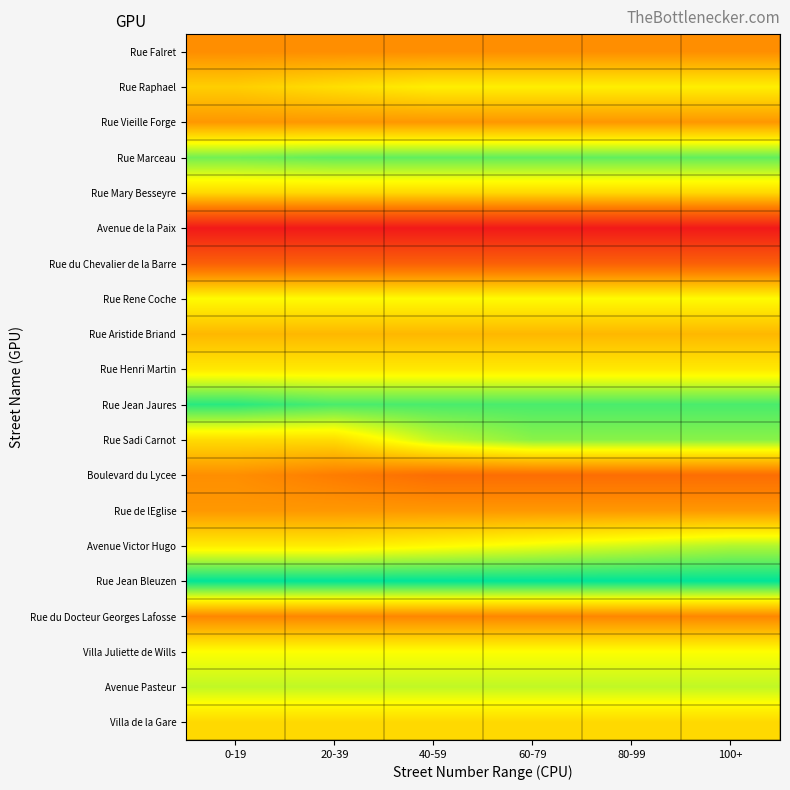

At 40-59, list the series in order from smallest to largest.

Avenue de la Paix, Rue du Chevalier de la Barre, Boulevard du Lycee, Rue du Docteur Georges Lafosse, Rue Falret, Rue Vieille Forge, Rue de lEglise, Rue Aristide Briand, Rue Mary Besseyre, Villa de la Gare, Rue Henri Martin, Rue Raphael, Avenue Victor Hugo, Rue Rene Coche, Villa Juliette de Wills, Rue Sadi Carnot, Avenue Pasteur, Rue Marceau, Rue Jean Jaures, Rue Jean Bleuzen